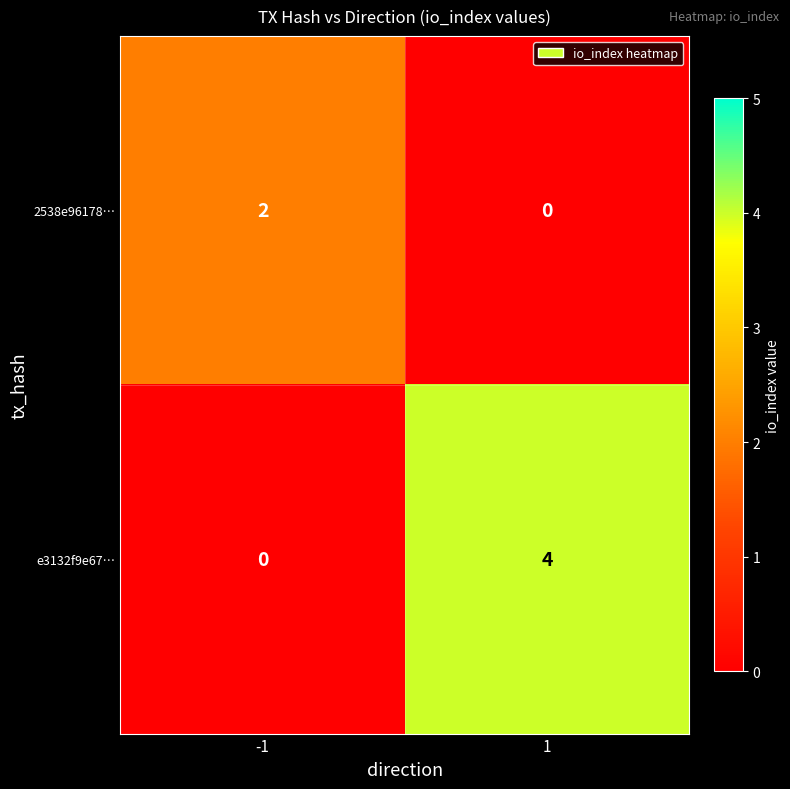

Rank the series by their maximum value, from highest to lowest.

e3132f9e67…, 2538e96178…